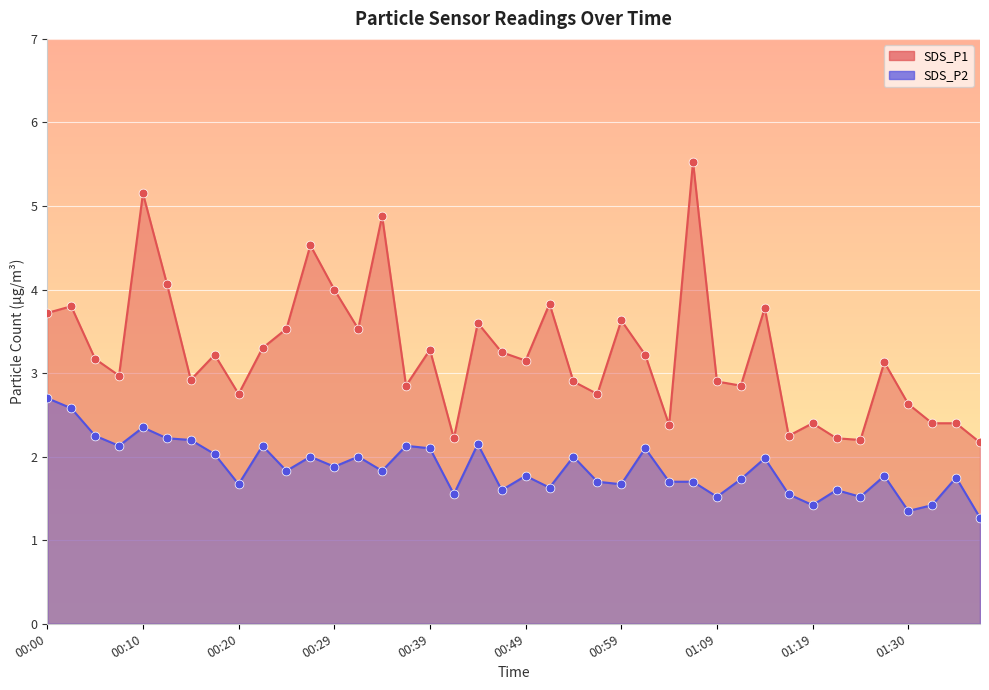

What are all the series names shown in the legend?

SDS_P1, SDS_P2